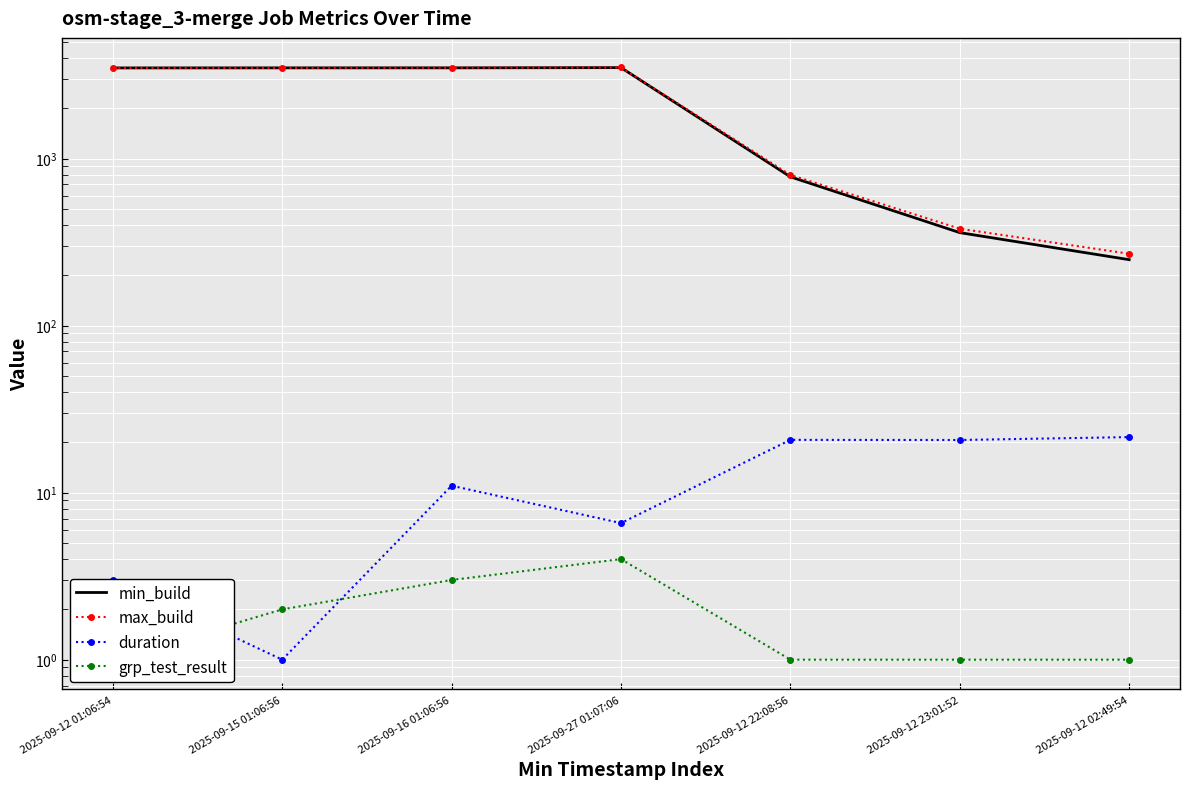

What position from the left is 2025-09-16 01:06:56?

3